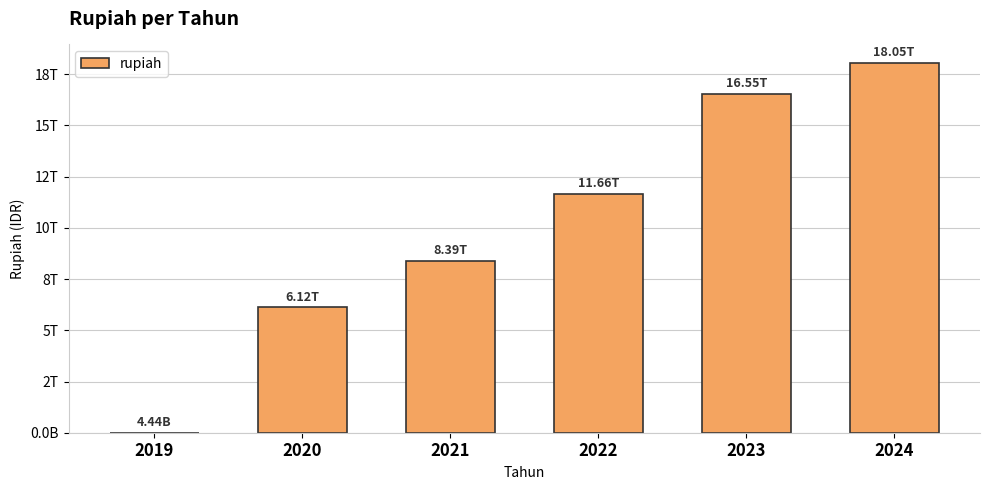

Reading left to right, what are all the values shown in this chart?

2019=4444684565	2020=6116025342540	2021=8394186131394	2022=11658513500445	2023=16549464253579	2024=18054544299111